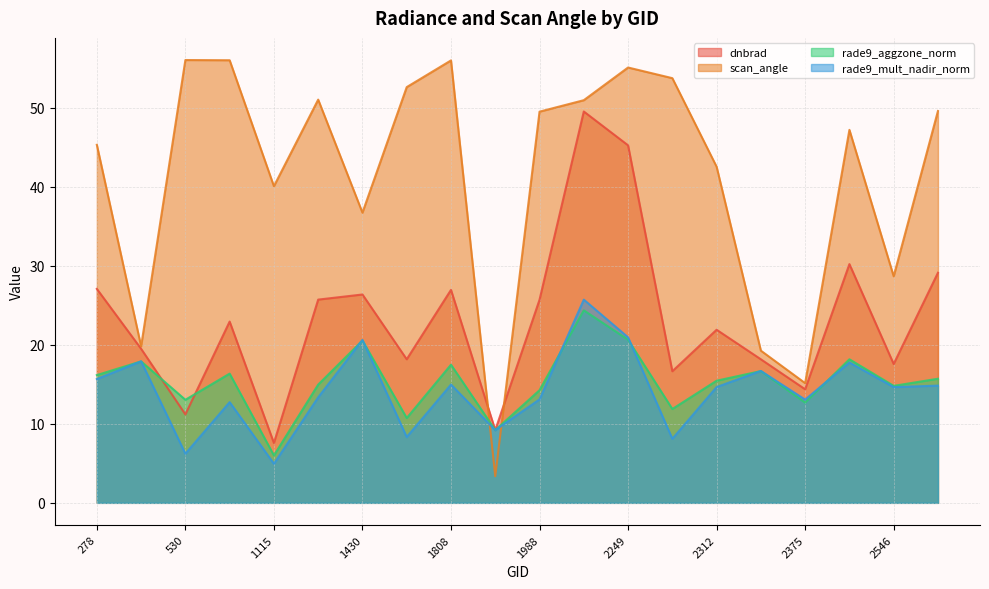

True or false: rade9_aggzone_norm has more than 1 interior local peaks.

True